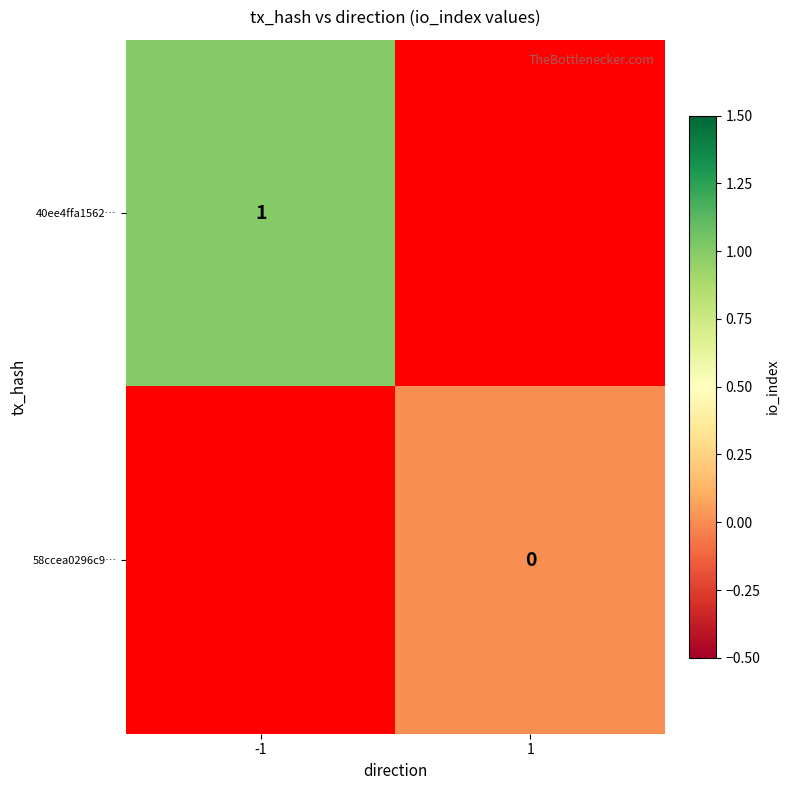

Which has a higher value, 1 or -1?

-1